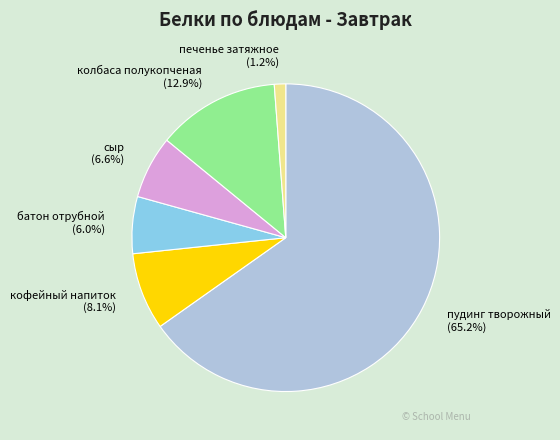

How much of the chart is everything except сыр?

93.4%